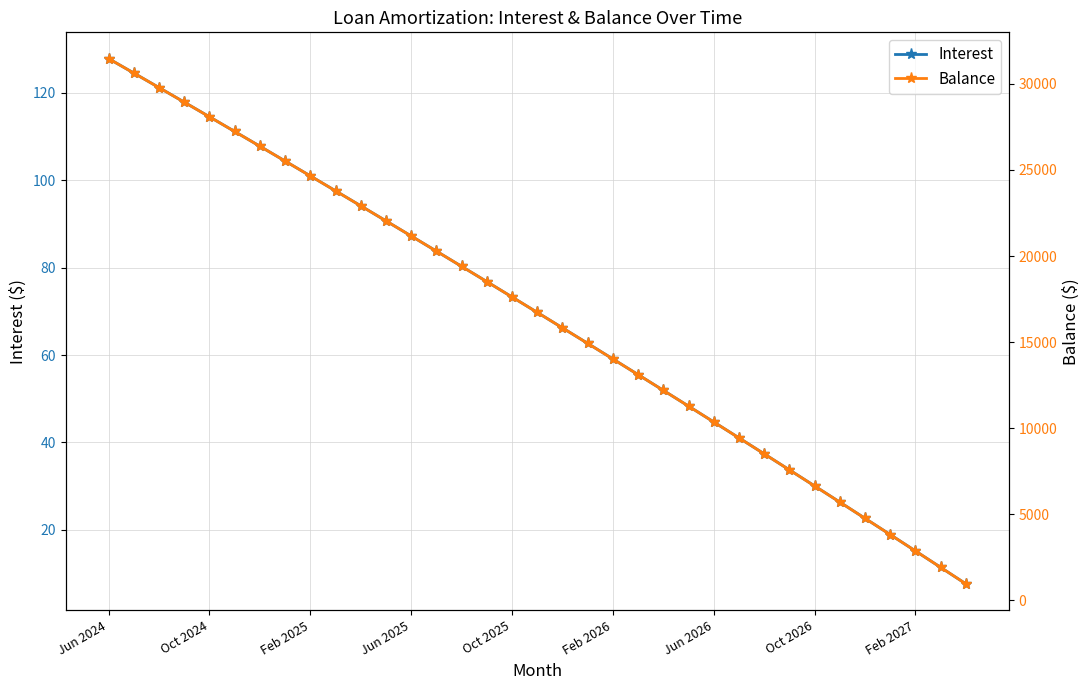

What is the greatest value displayed?

31468.0